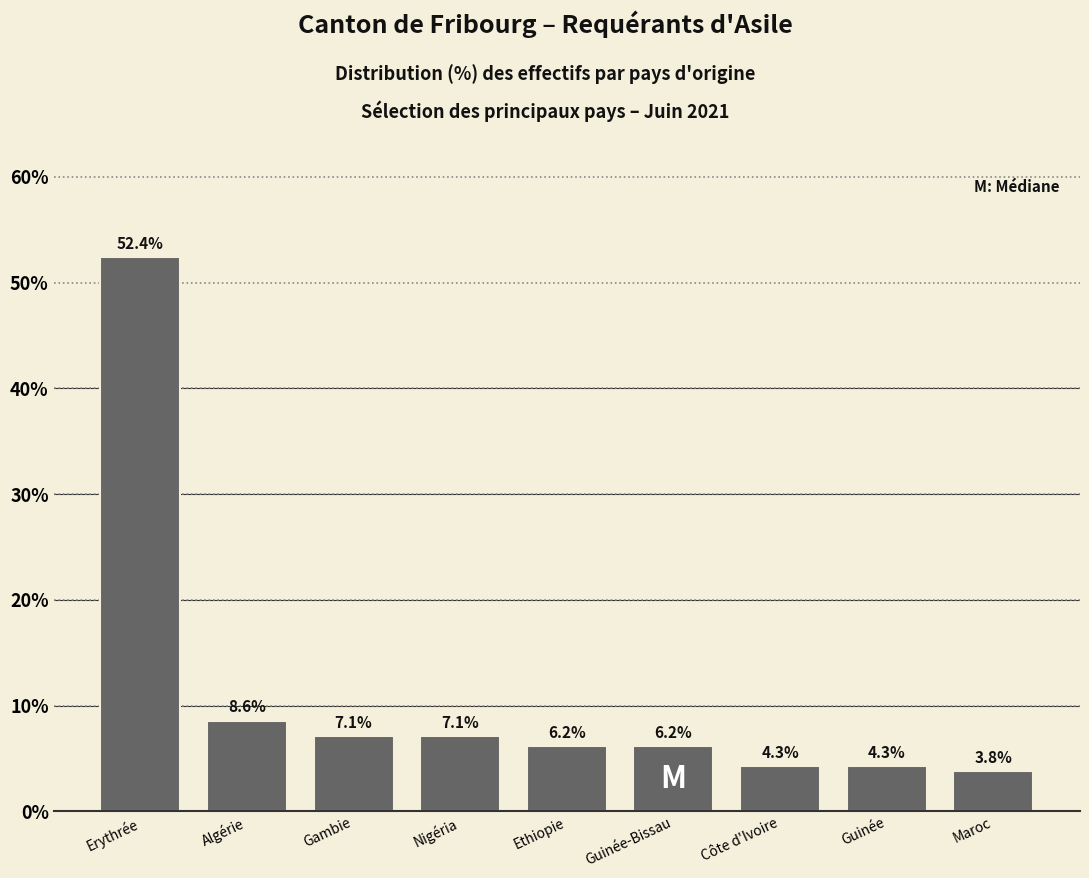

Reading left to right, extract all data points from this chart.

Erythrée=52.4	Algérie=8.6	Gambie=7.1	Nigéria=7.1	Ethiopie=6.2	Guinée-Bissau=6.2	Côte d'Ivoire=4.3	Guinée=4.3	Maroc=3.8